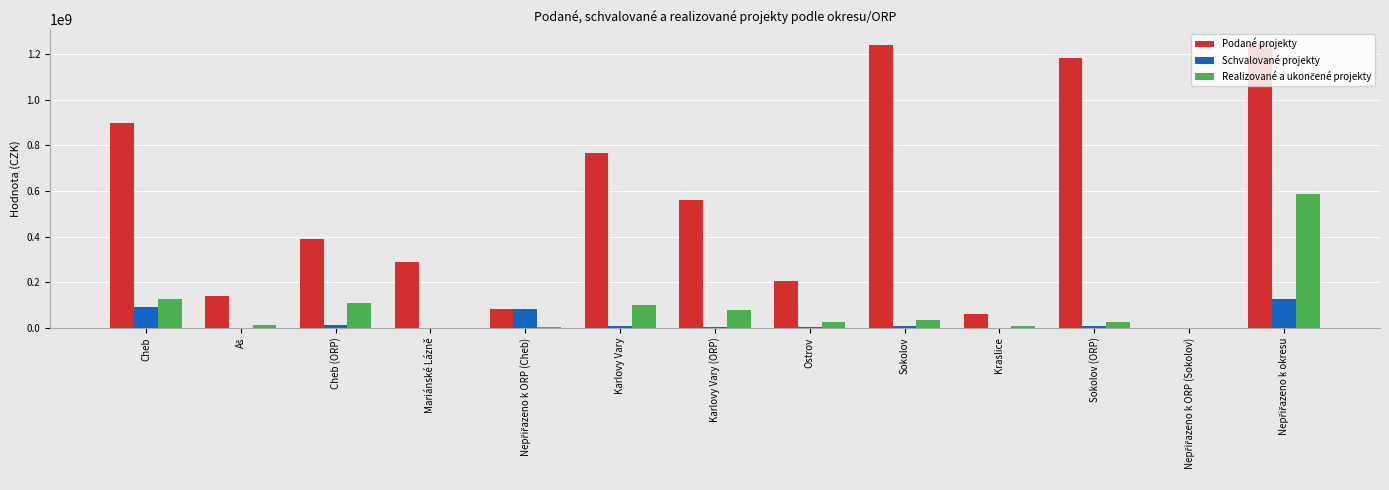

The value of Podané projekty at Karlovy Vary is 1201269539.3. True or false?

False